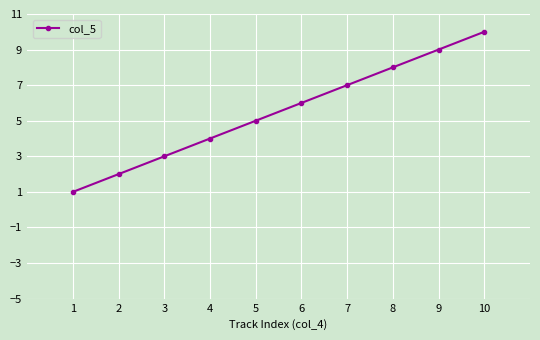

The value at 4 is 1. True or false?

False